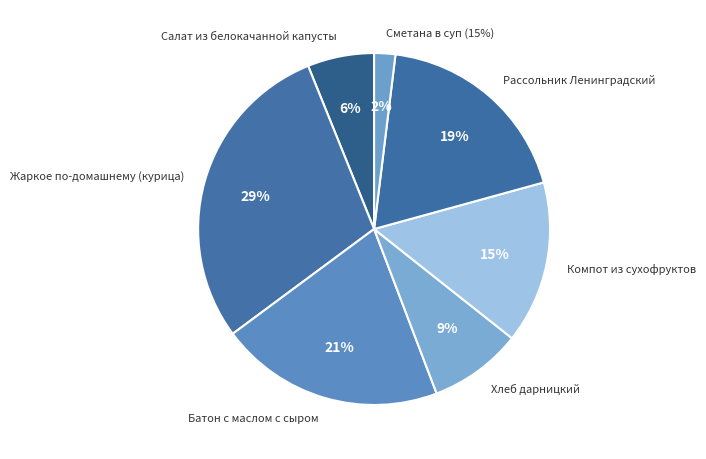

Do Компот из сухофруктов and Батон с маслом с сыром together represent more than half of the pie?

No